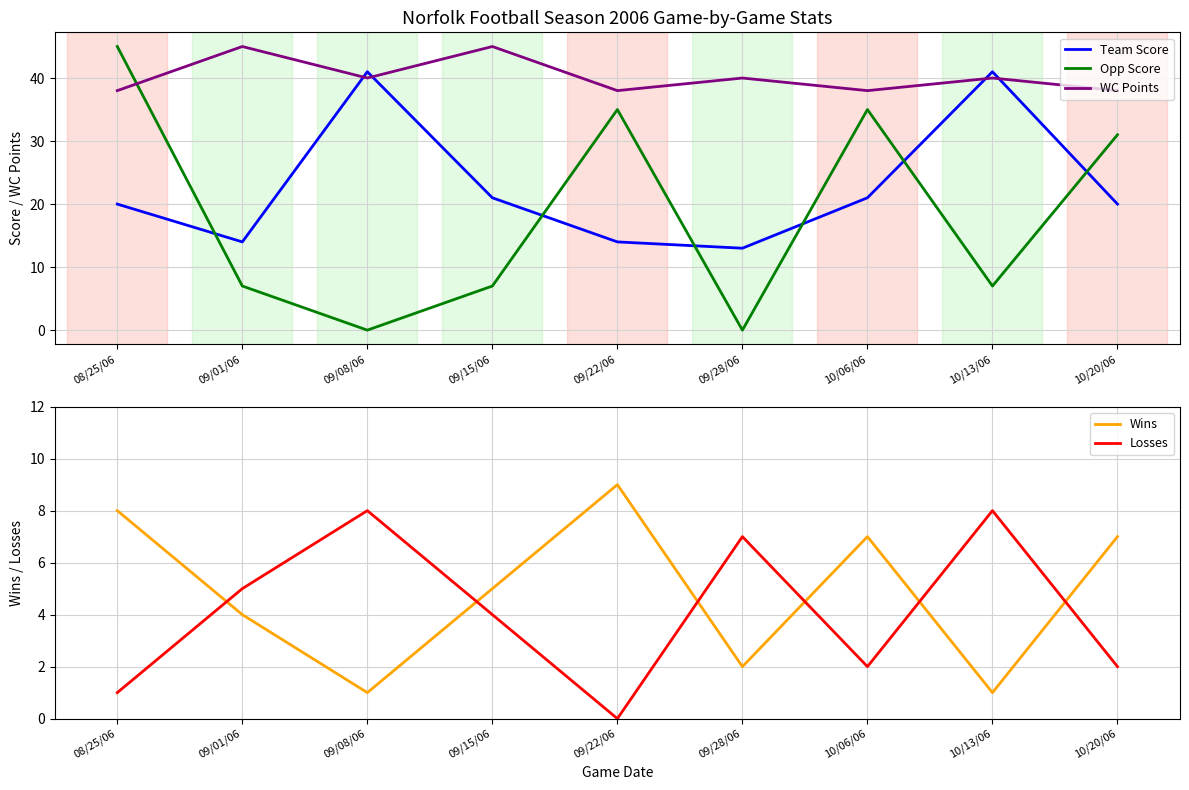

The value of WC Points at 10/20/06 is 38. True or false?

True